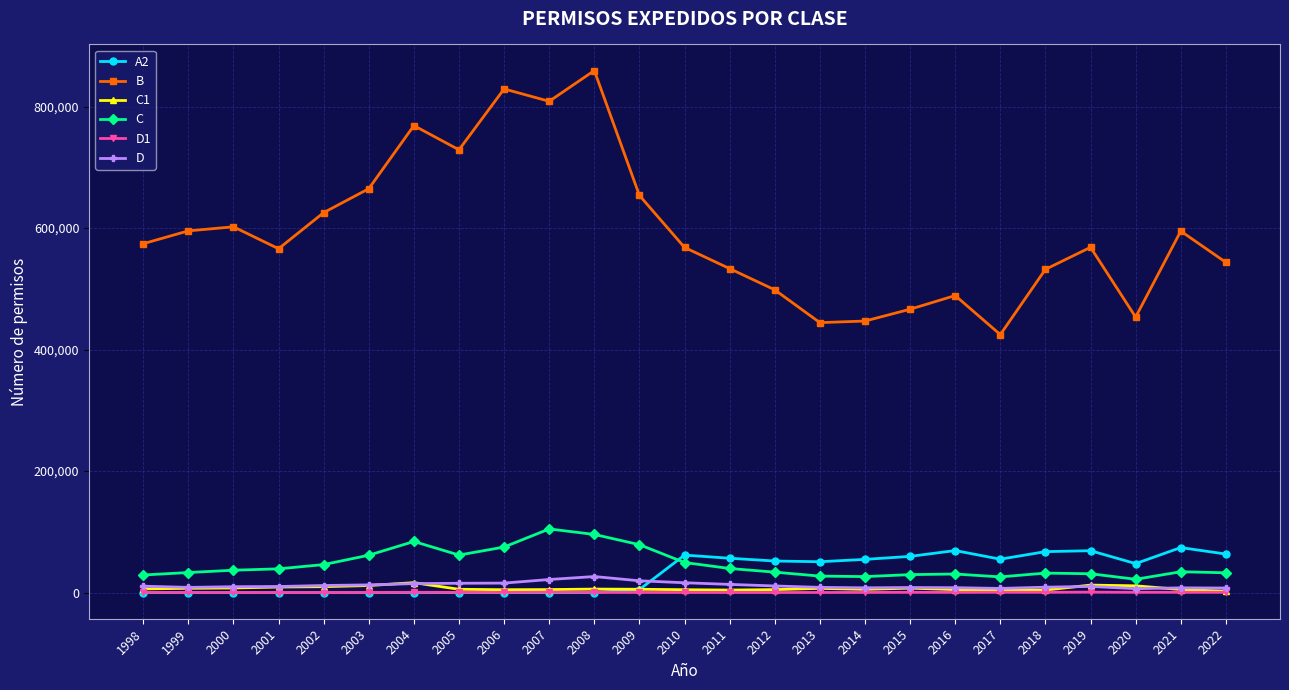

How many interior local valleys does the B series have?

6